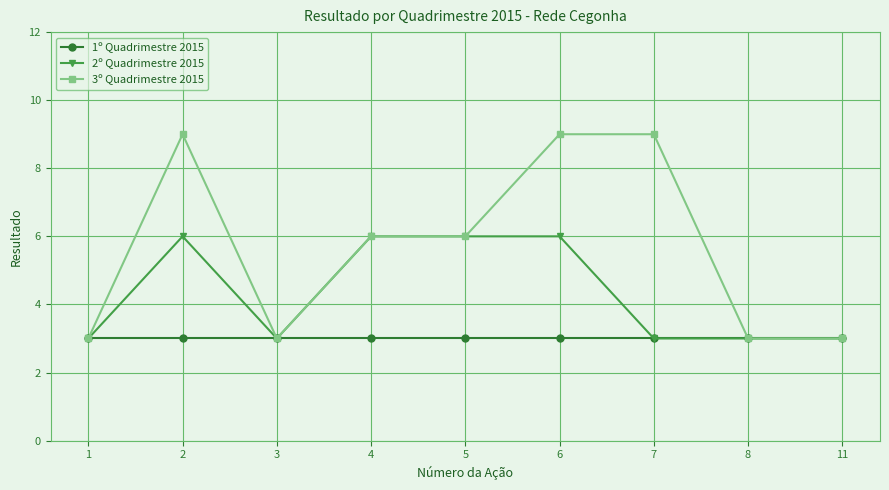

Which series has the largest total across all categories?

3º Quadrimestre 2015